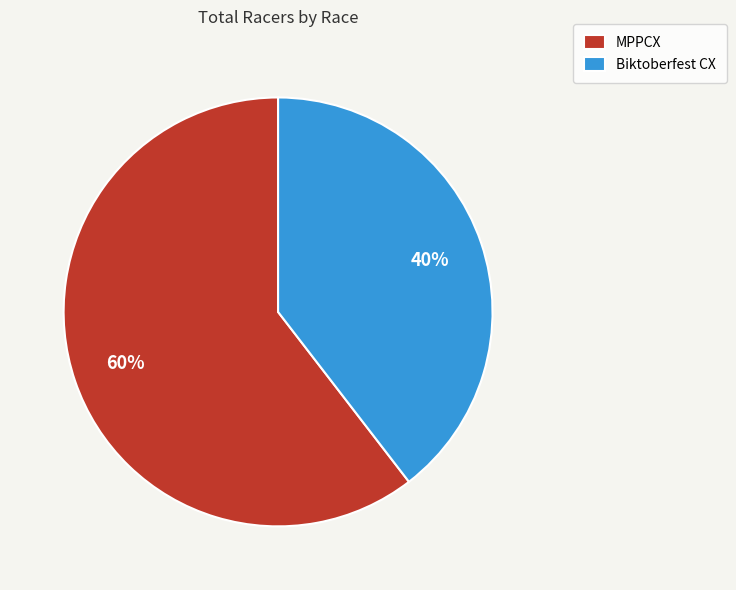

What is the majority slice?

MPPCX